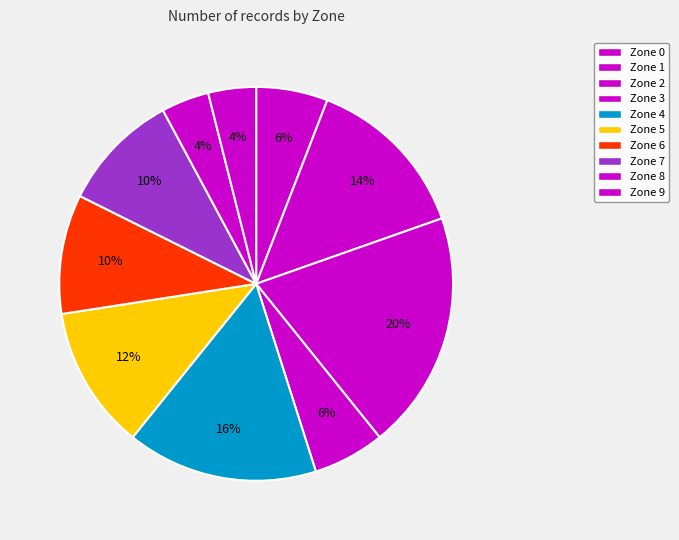

Which slice is the largest?

Zone 2